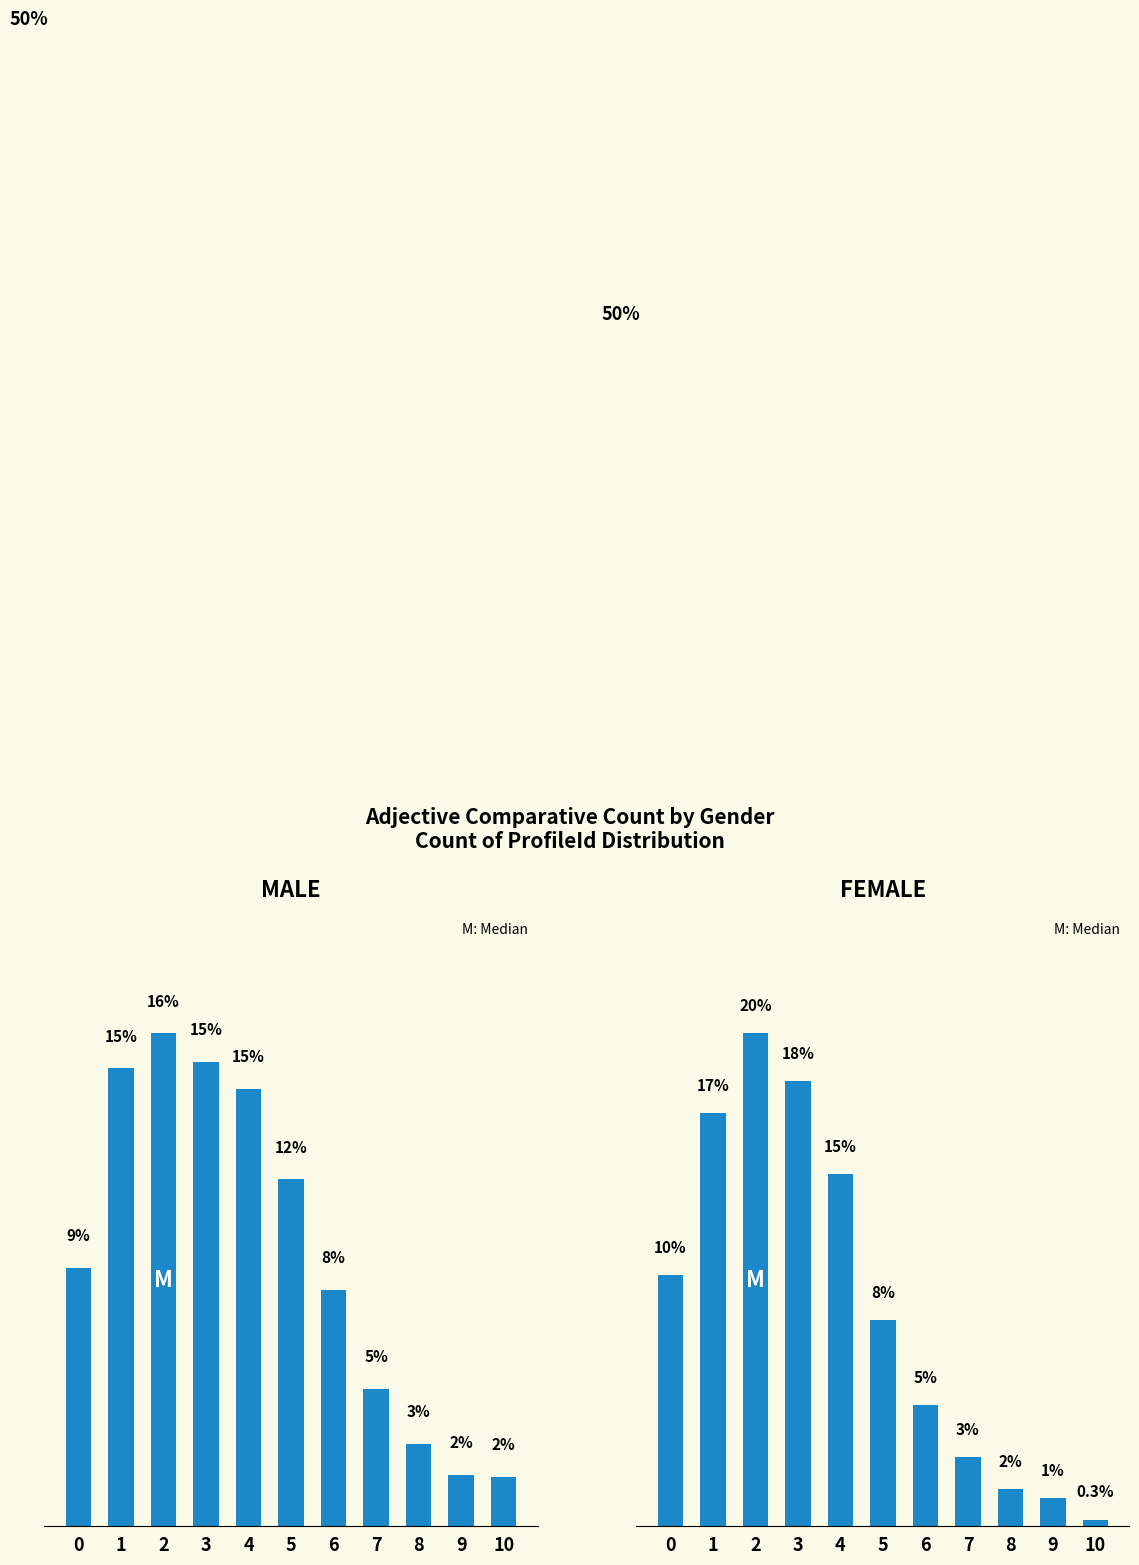

At which category is the sum across all series the highest?

2